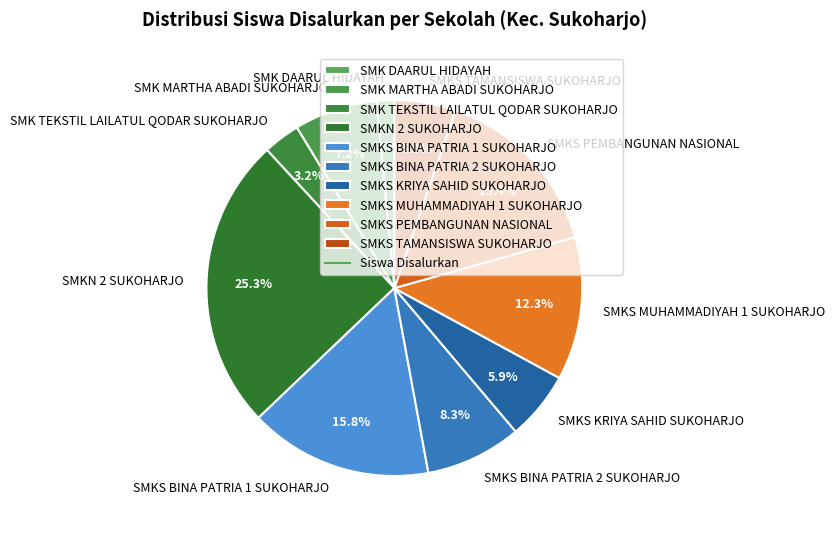

What percentage is NOT represented by SMKS MUHAMMADIYAH 1 SUKOHARJO?

87.7%